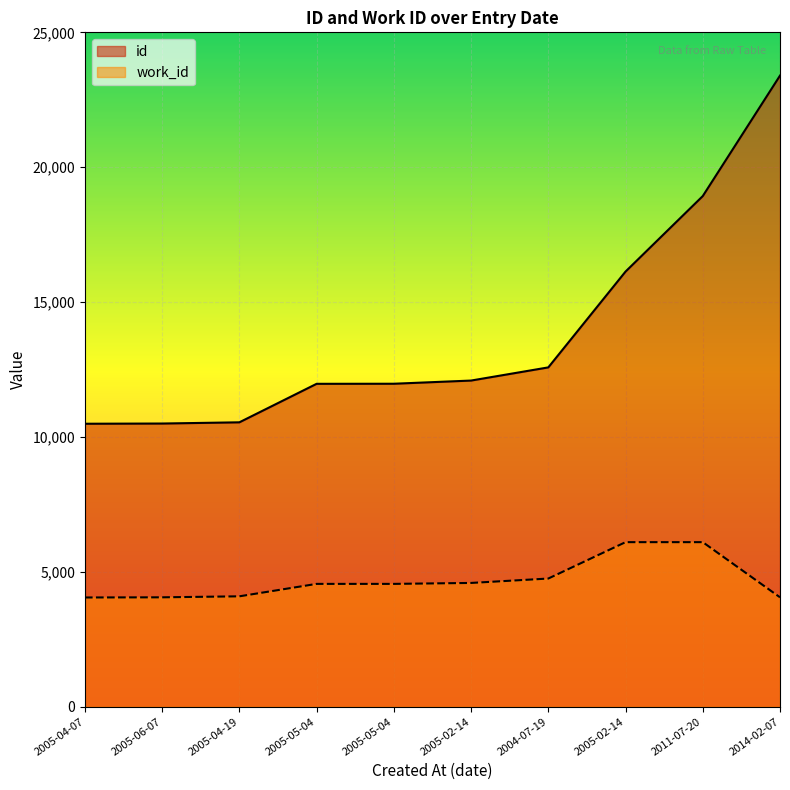

True or false: id and work_id intersect in this chart.

False